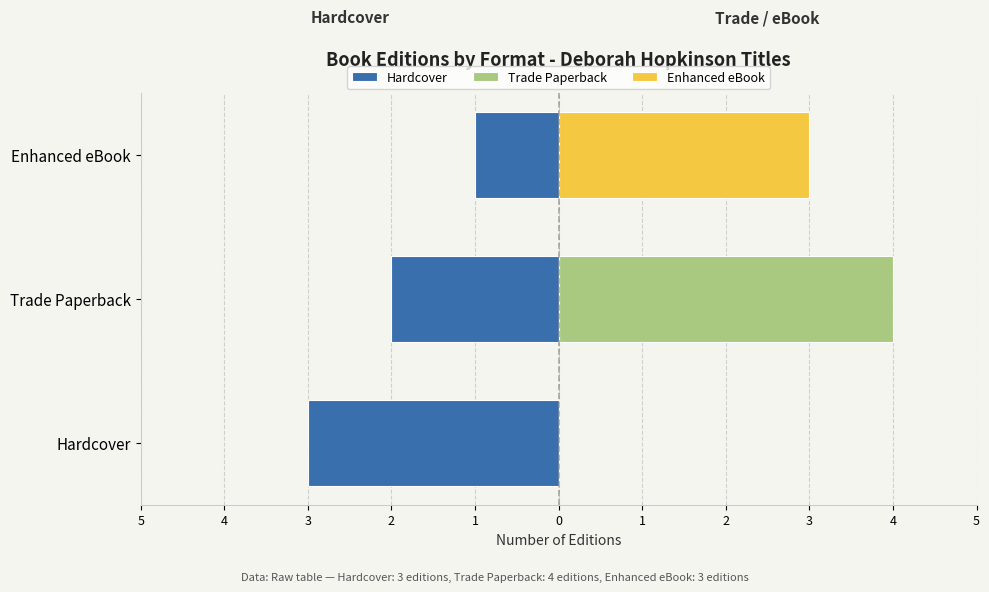

What is the difference between the maximum and minimum values in the Trade Paperback series?

4